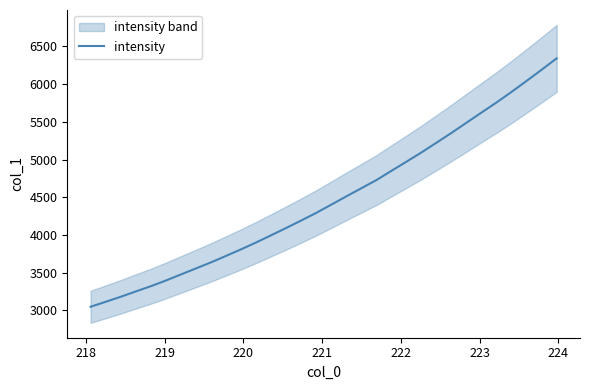

What is the minimum value for intensity?

3046.1